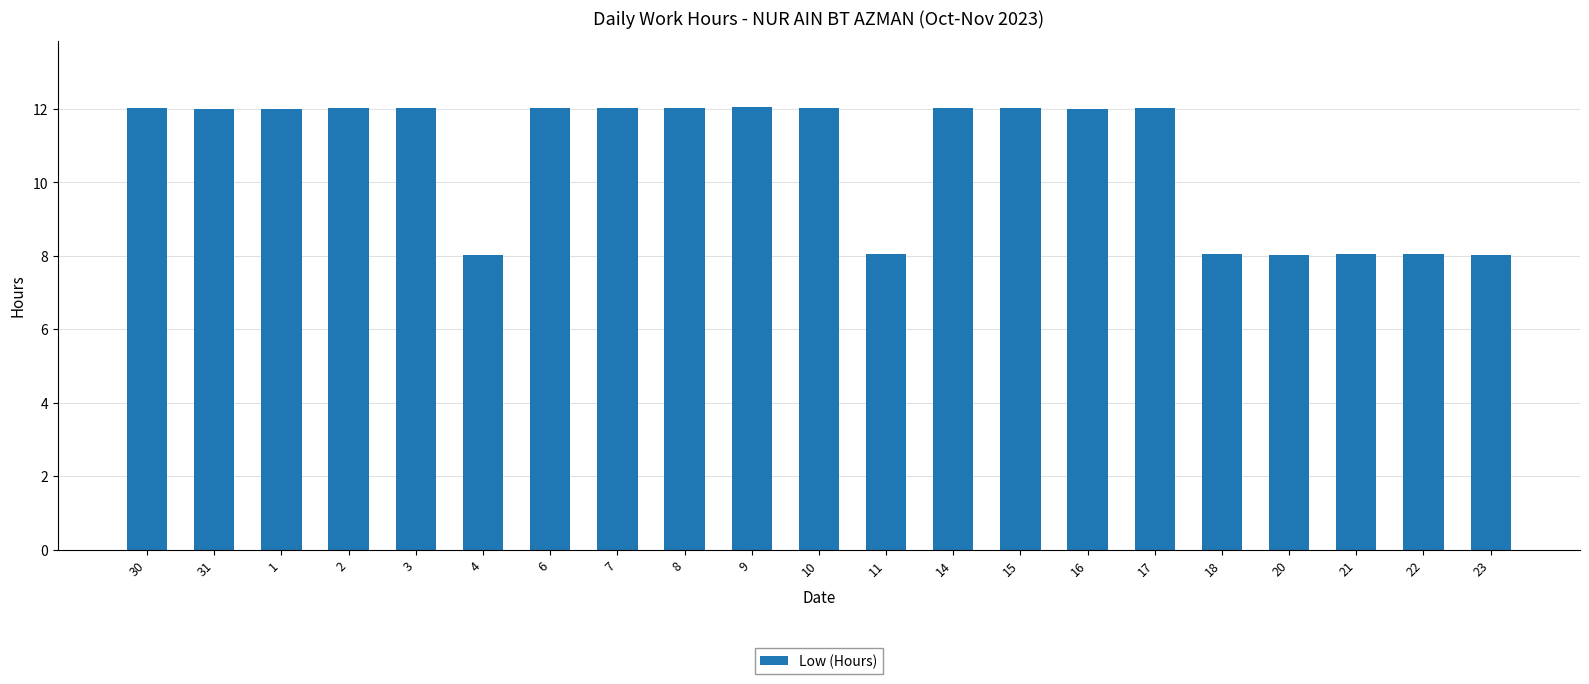

True or false: the data shows 12.0 at 30.

True